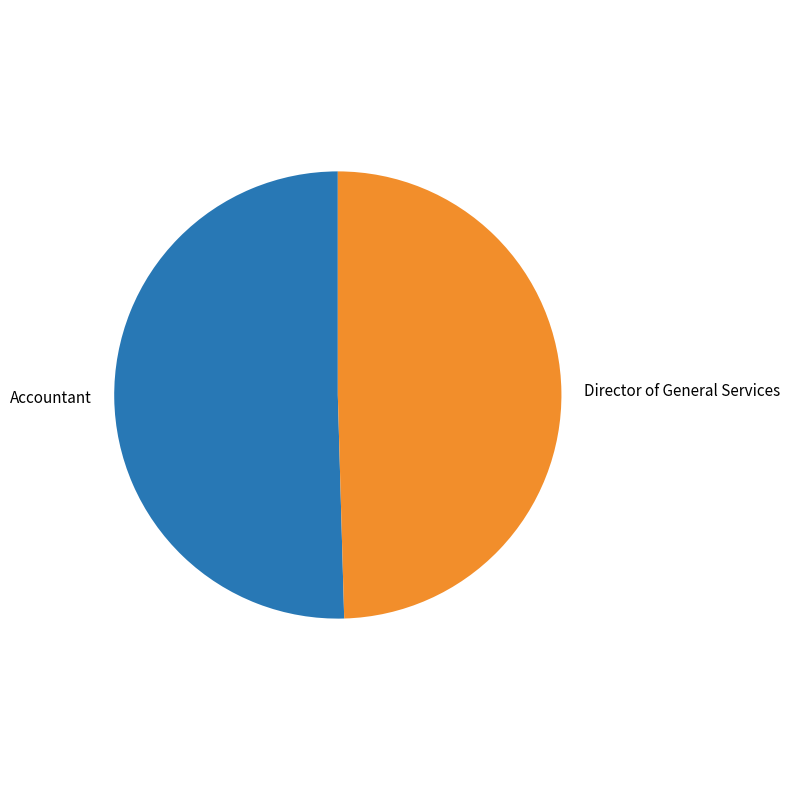

How many slices are in this pie chart?

2